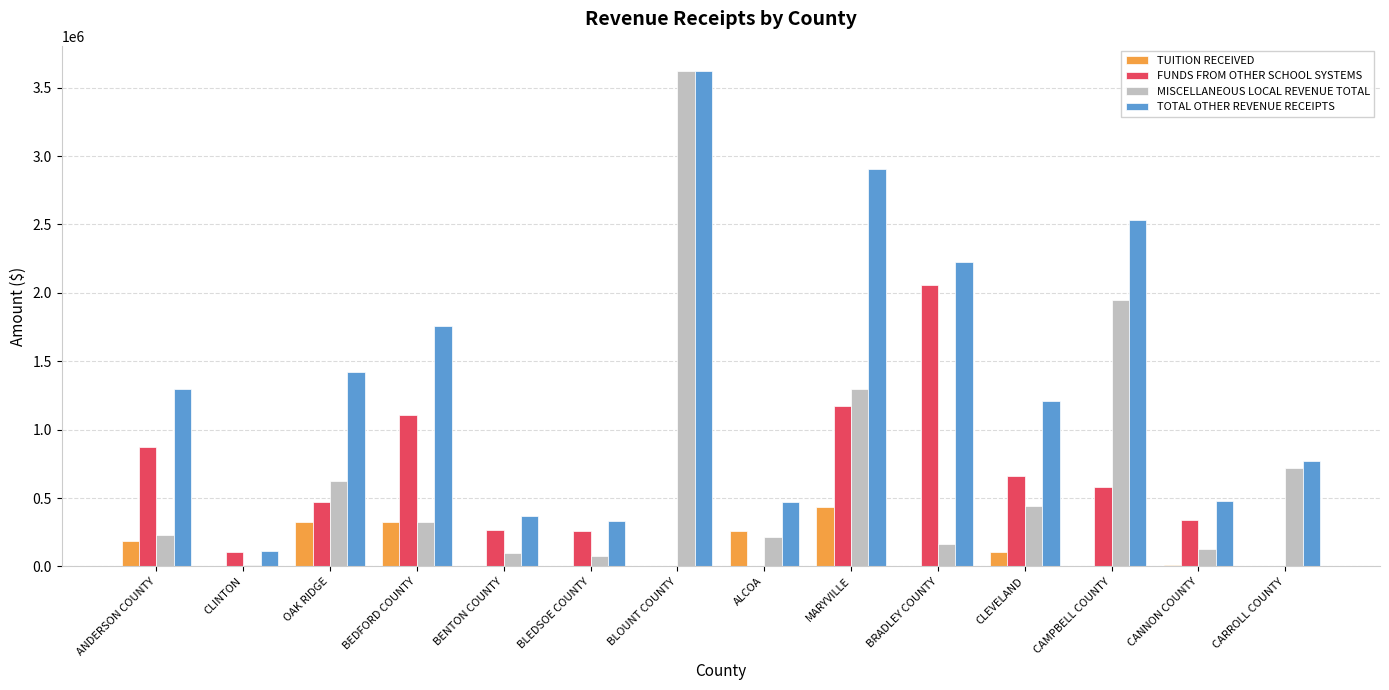

The TUITION RECEIVED series shows 0 at CAMPBELL COUNTY. True or false?

True